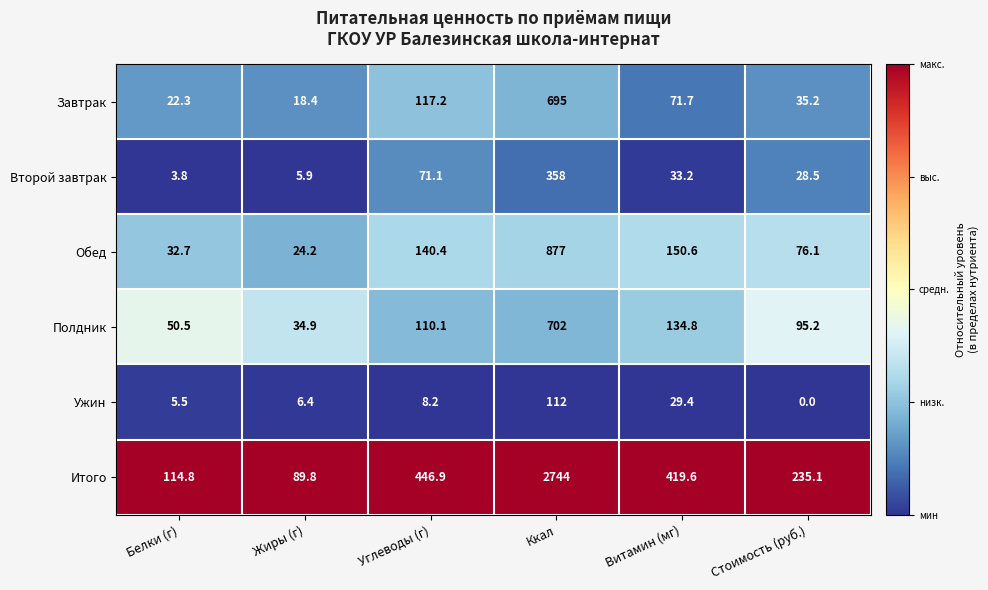

What is the maximum value shown in the chart?

2744.0